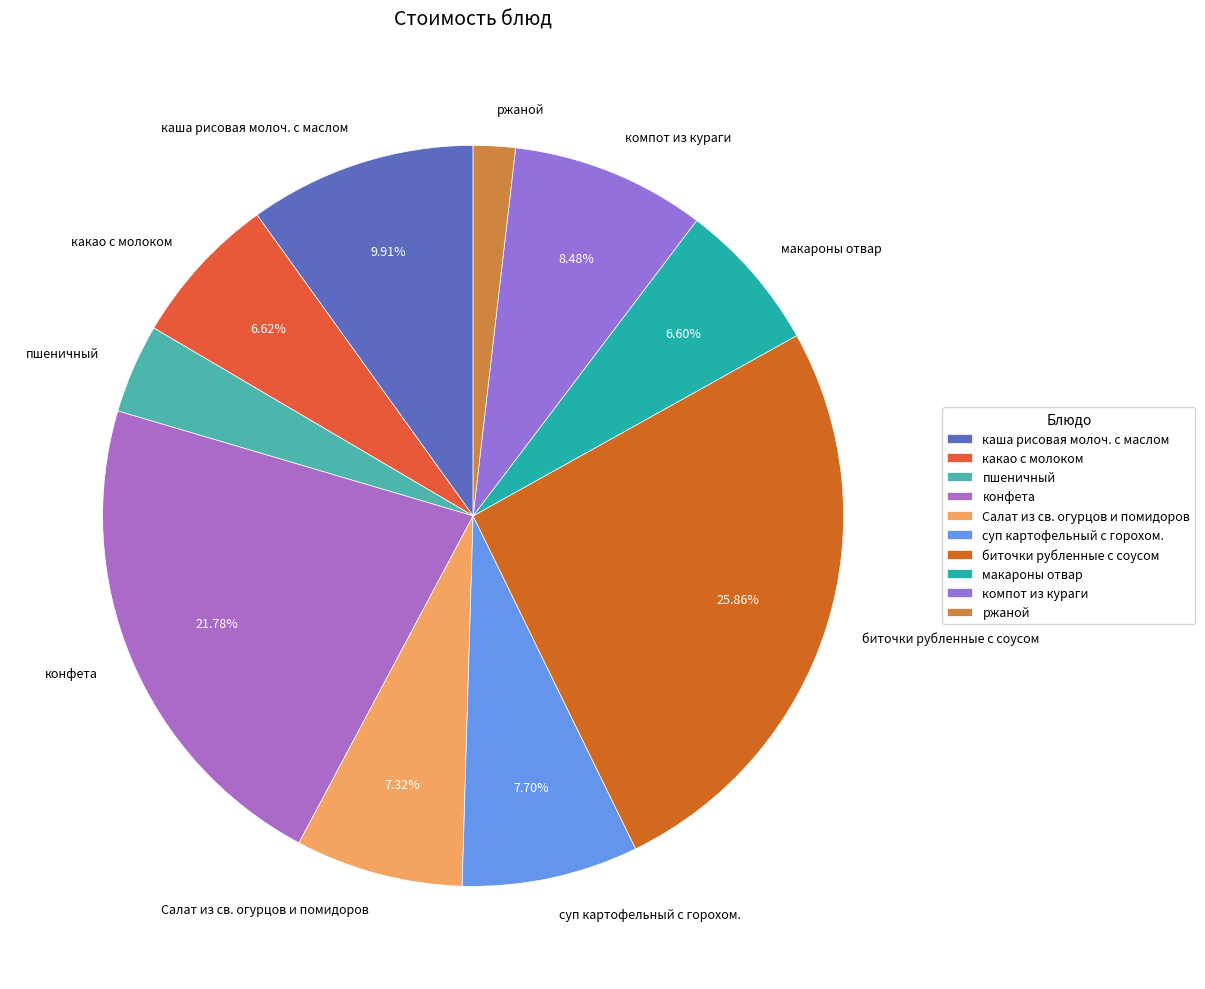

Does макароны отвар represent more than half of the total?

No